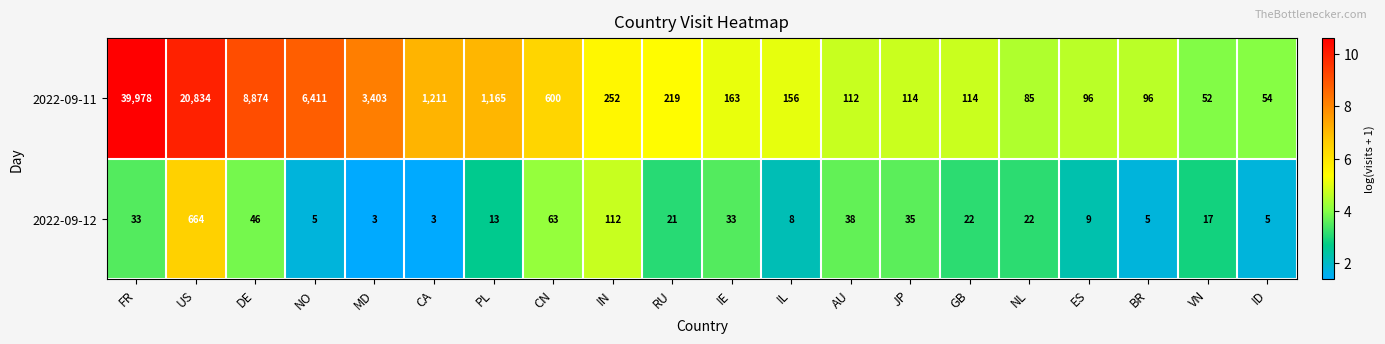

What is the difference between the maximum and minimum values in the 2022-09-11 series?

39926